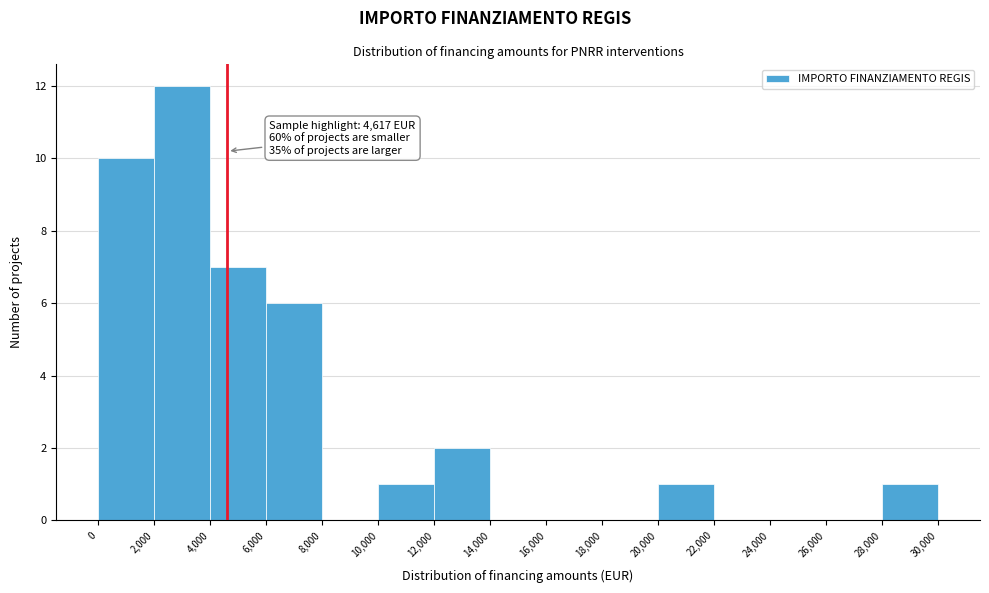

Over which range of the x-axis is the bar tallest?

2,000 to 4,000